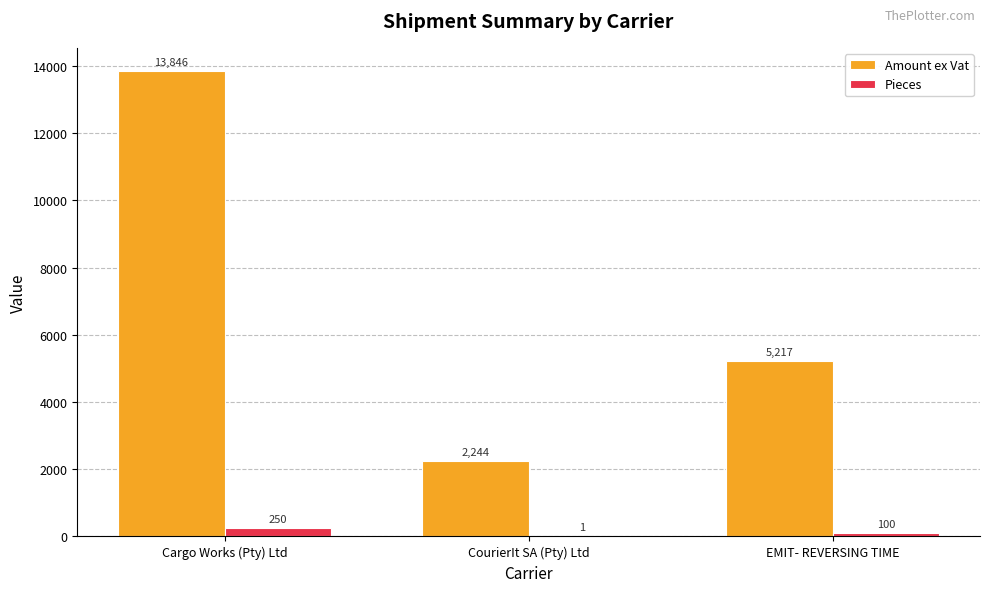

What is the maximum value for Amount ex Vat?

13845.6